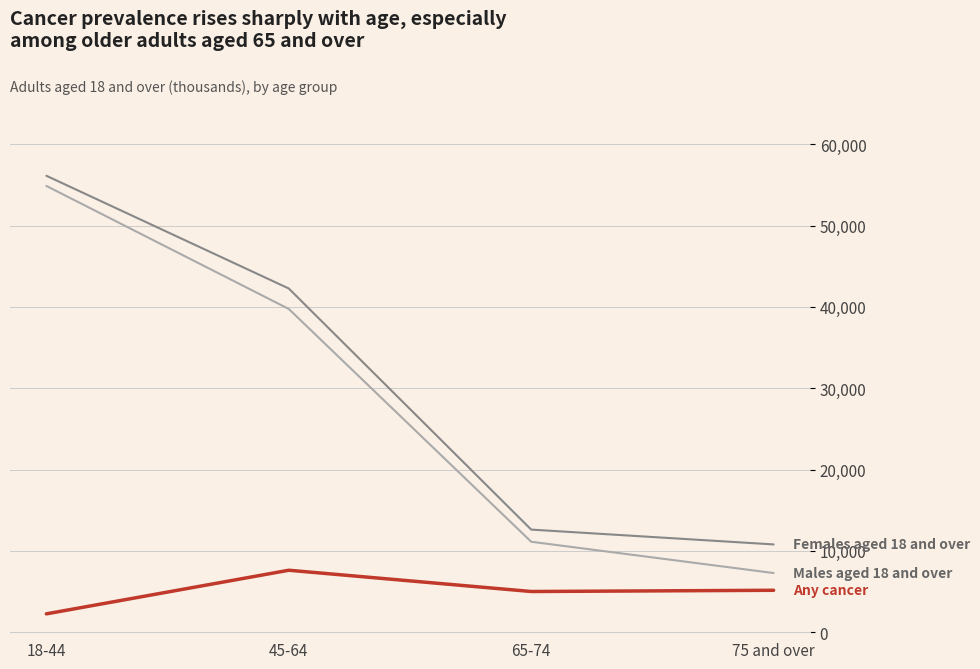

What is the greatest value displayed?

56142